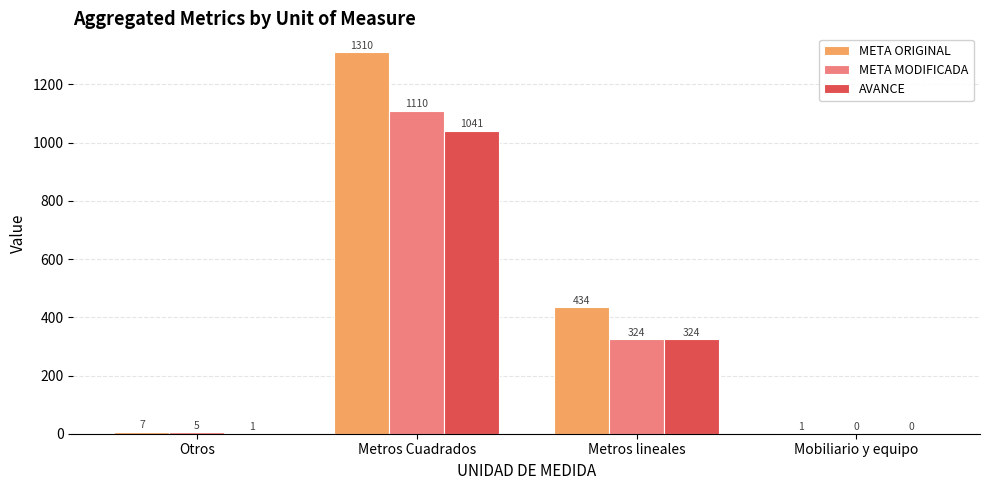

Which series has the largest range (max minus min)?

META ORIGINAL